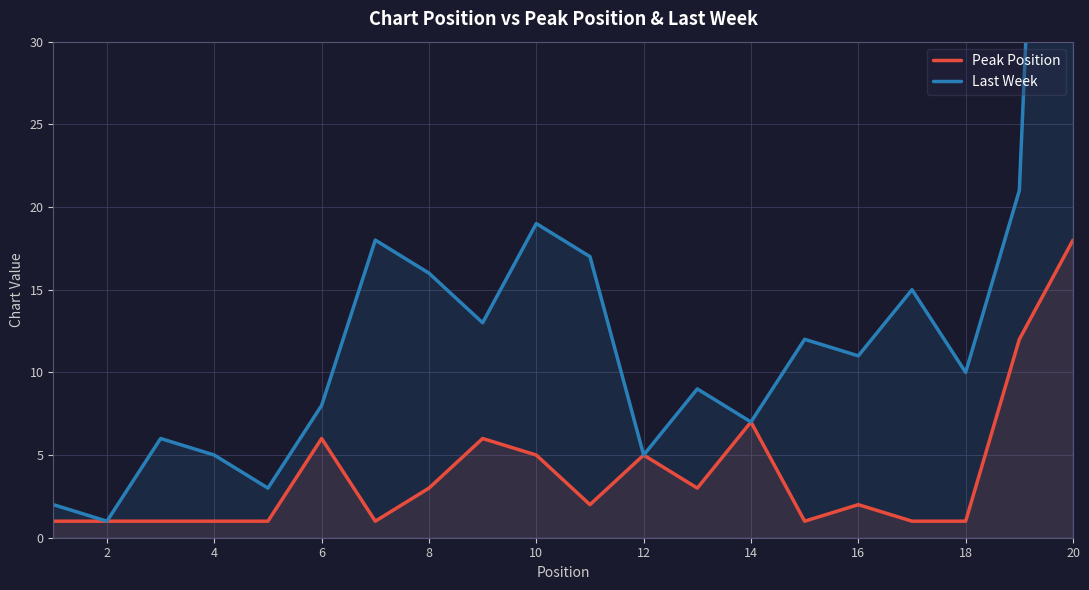

How many lines are shown in the chart?

2